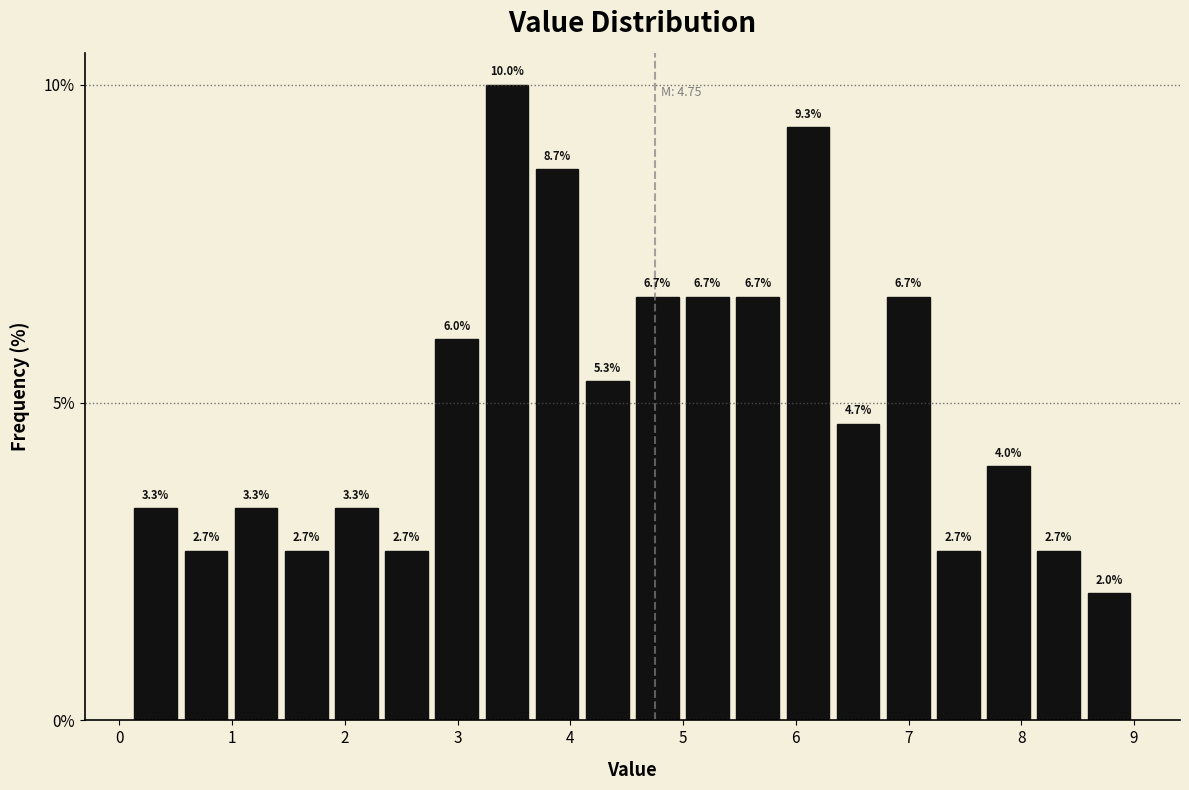

Reading left to right, list every bar in this chart as the range it spans on the x-axis followed by its height. The bar edges are not printed on the chart, so give them approximately, as read against the axis.

0.1 to 0.5: 3.3
0.5 to 1.0: 2.7
1.0 to 1.4: 3.3
1.4 to 1.9: 2.7
1.9 to 2.3: 3.3
2.3 to 2.8: 2.7
2.8 to 3.2: 6.0
3.2 to 3.7: 10.0
3.7 to 4.1: 8.7
4.1 to 4.6: 5.3
4.6 to 5.0: 6.7
5.0 to 5.4: 6.7
5.4 to 5.9: 6.7
5.9 to 6.3: 9.3
6.3 to 6.8: 4.7
6.8 to 7.2: 6.7
7.2 to 7.7: 2.7
7.7 to 8.1: 4.0
8.1 to 8.6: 2.7
8.6 to 9.0: 2.0